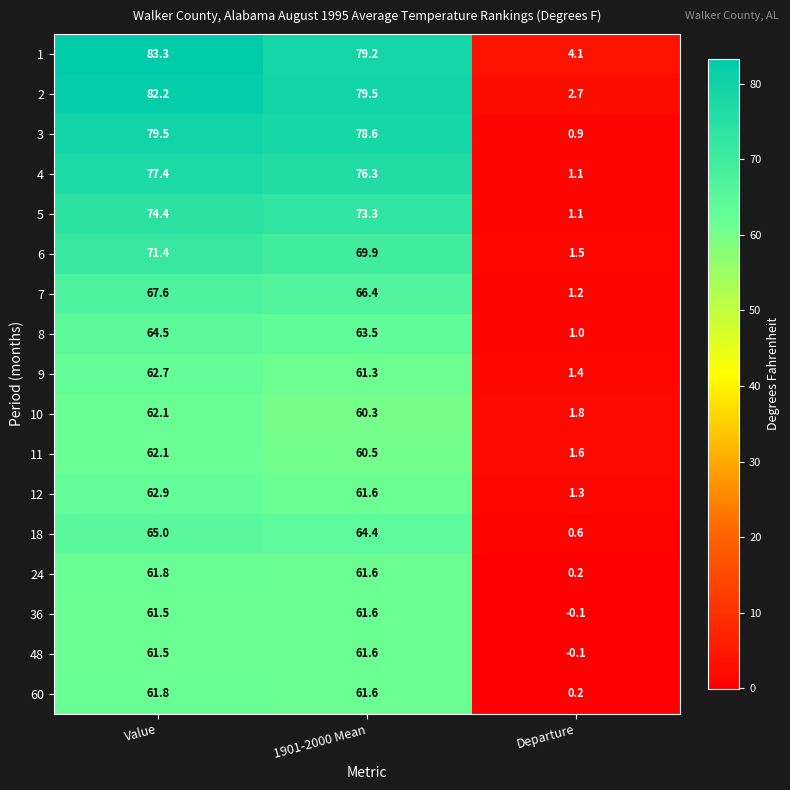

How many values in the 48 series exceed 61?

2